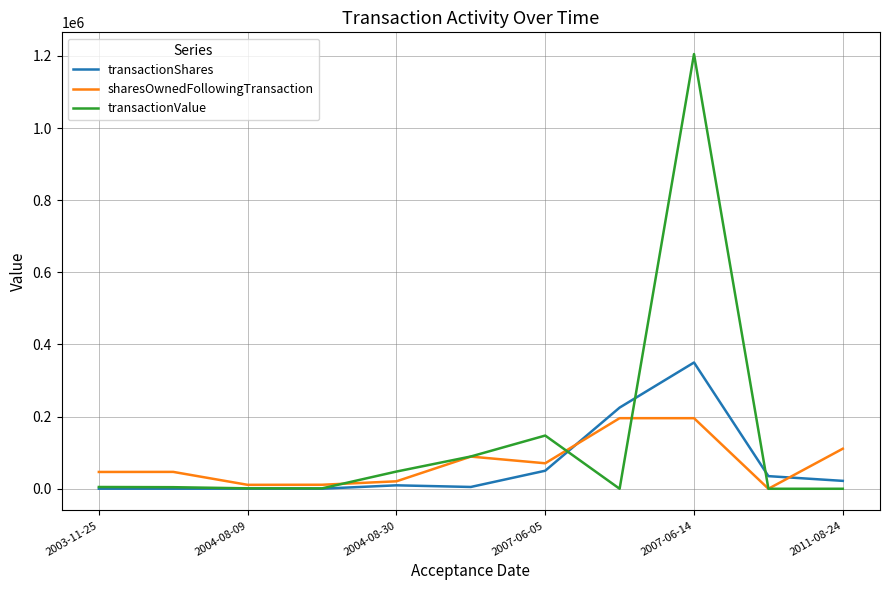

What is the greatest value displayed?

1205000